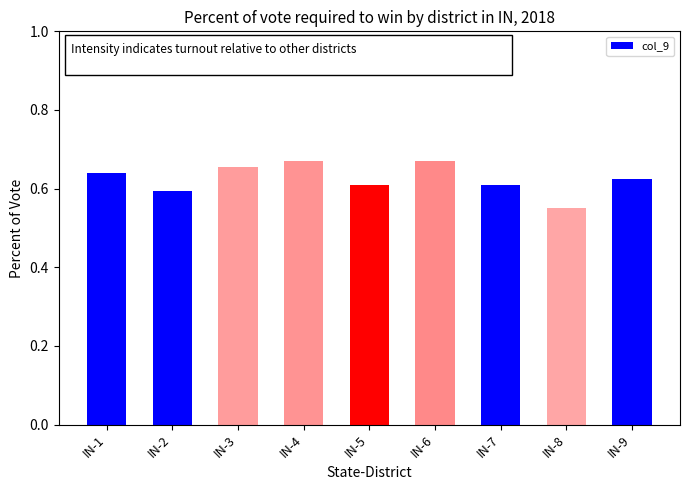

At which category does the chart reach its minimum across all series?

IN-8